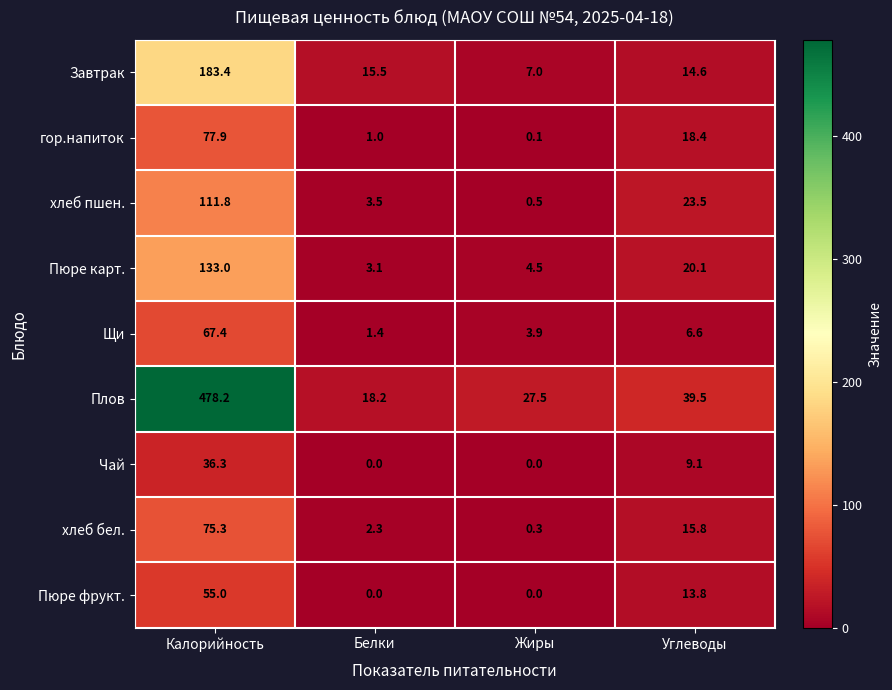

Rank the series by their maximum value, from lowest to highest.

Чай, Пюре фрукт., Щи, хлеб бел., гор.напиток, хлеб пшен., Пюре карт., Завтрак, Плов